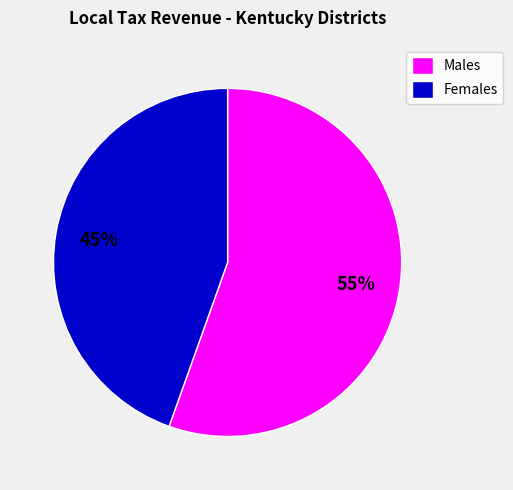

Which category has the biggest portion of the pie?

Males